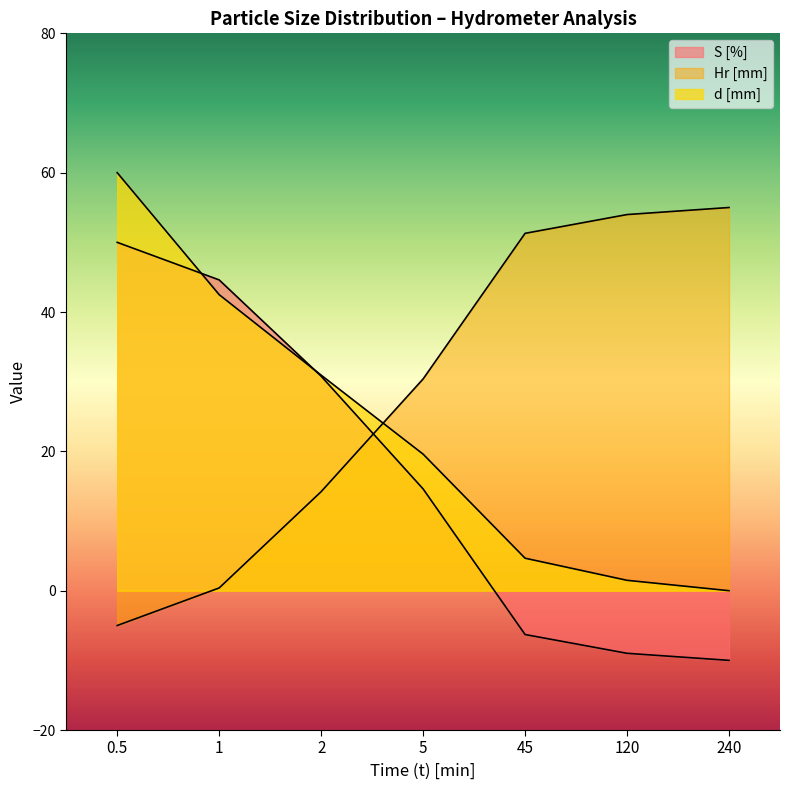

The S [%] series shows -10.6 at 45. True or false?

False